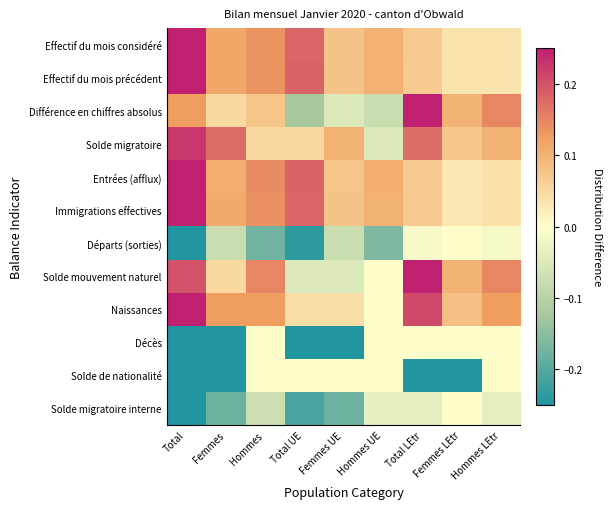

What is the greatest value displayed?

0.2